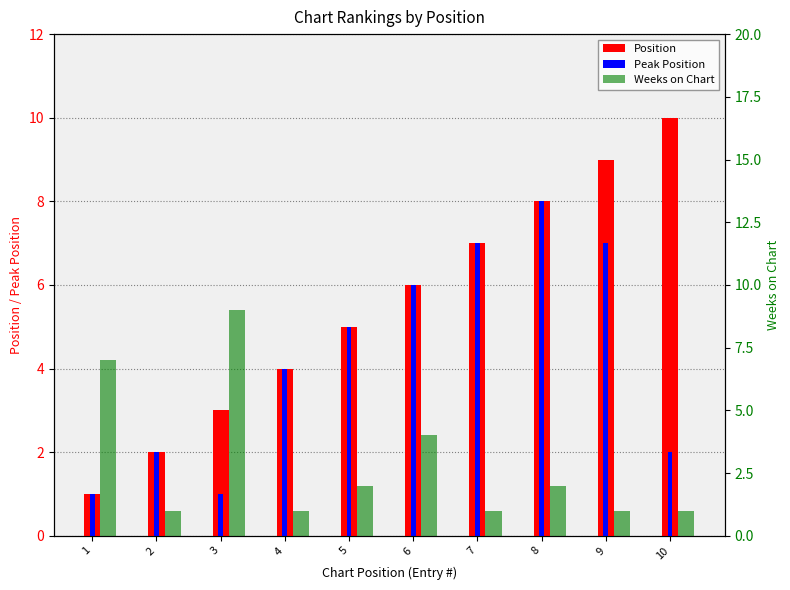

At which category does the chart reach its minimum across all series?

1